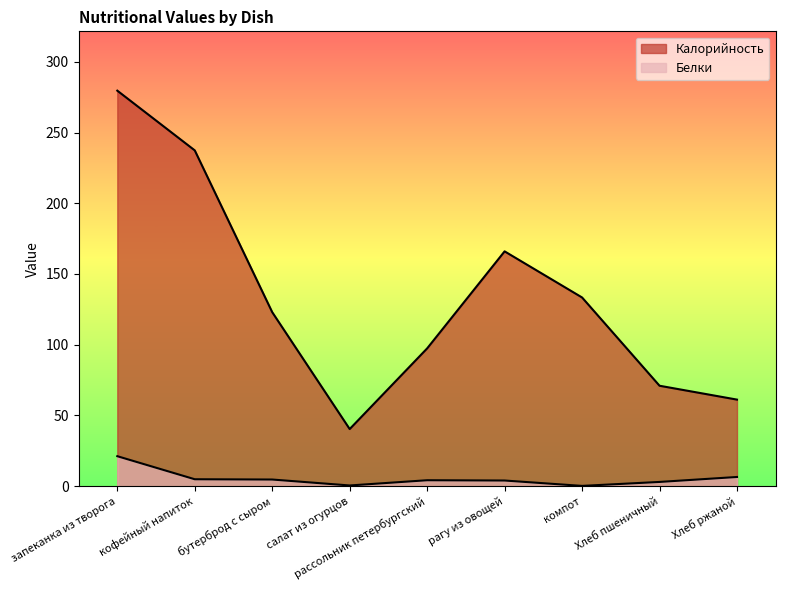

Is the value of Калорийность at салат из огурцов greater than the value of Белки at бутерброд с сыром?

Yes